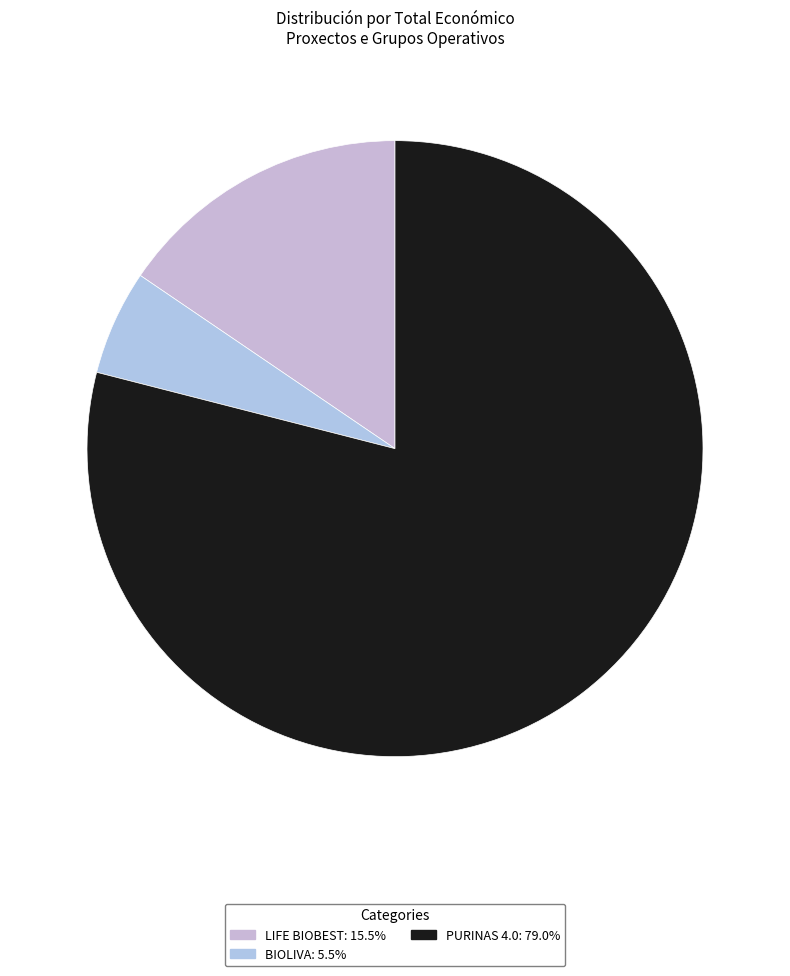

Approximately how many times larger is the value at BIOLIVA compared to PURINAS 4.0?

0.1